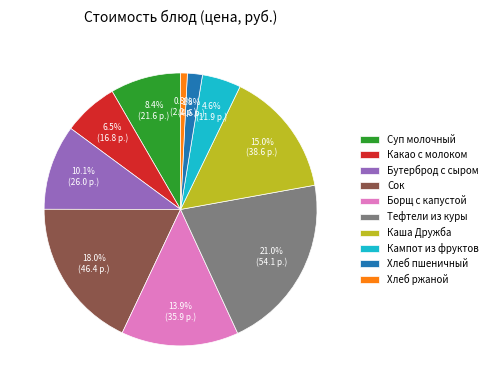

What is the smallest slice in the pie chart?

Хлеб ржаной